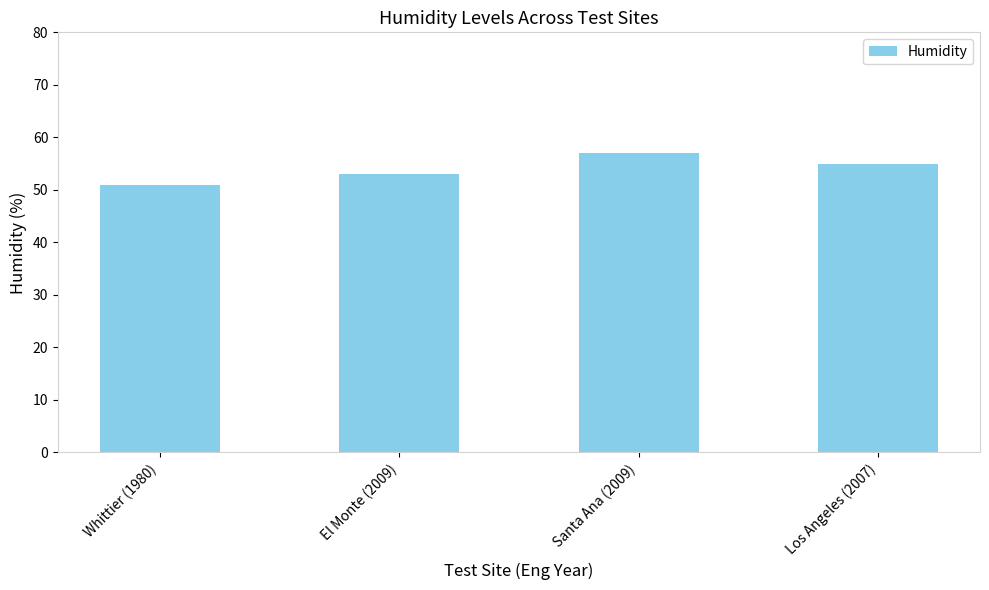

The chart shows a value of 57 at Santa Ana (2009). True or false?

True